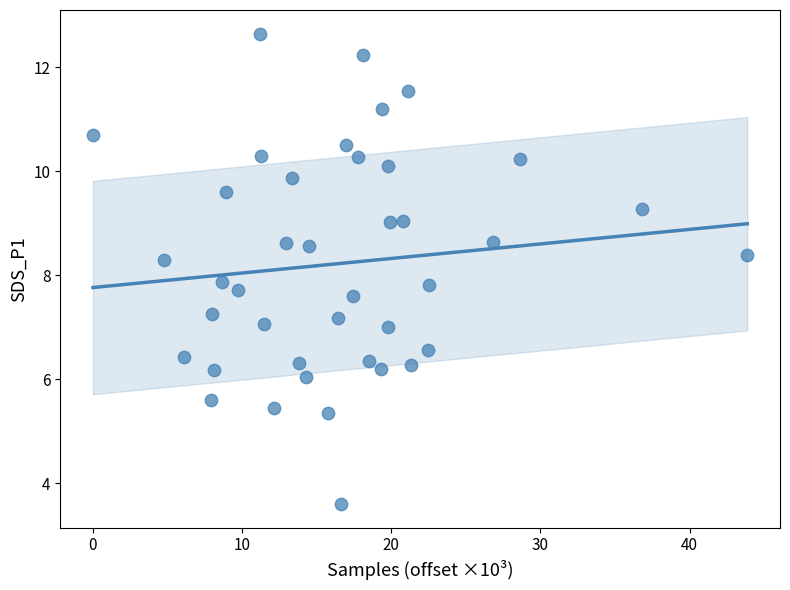

What is the range of X values (max minus min)?

43.9